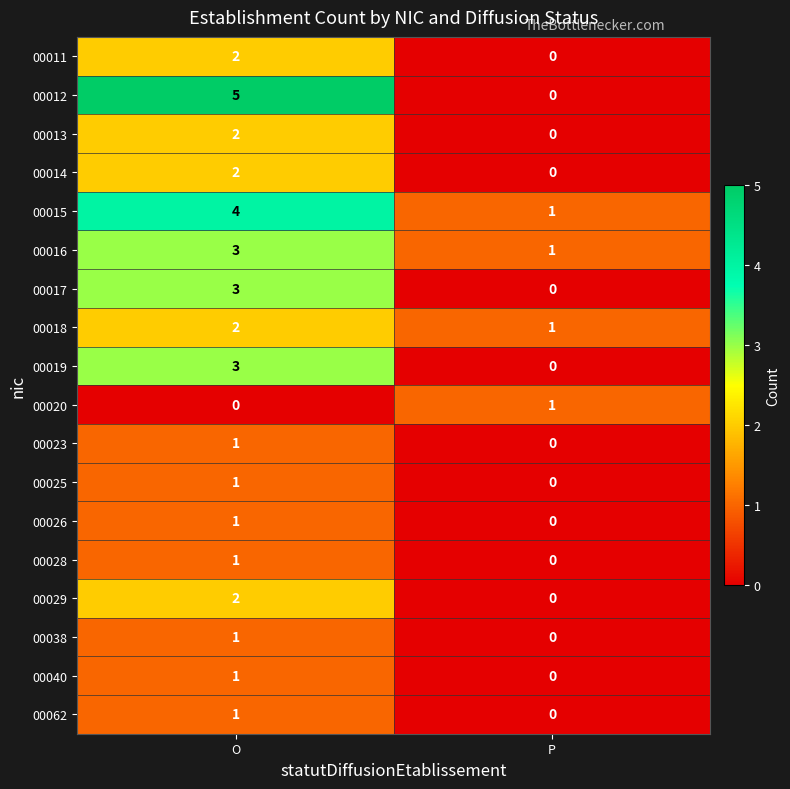

The 00025 series shows 0 at P. True or false?

True